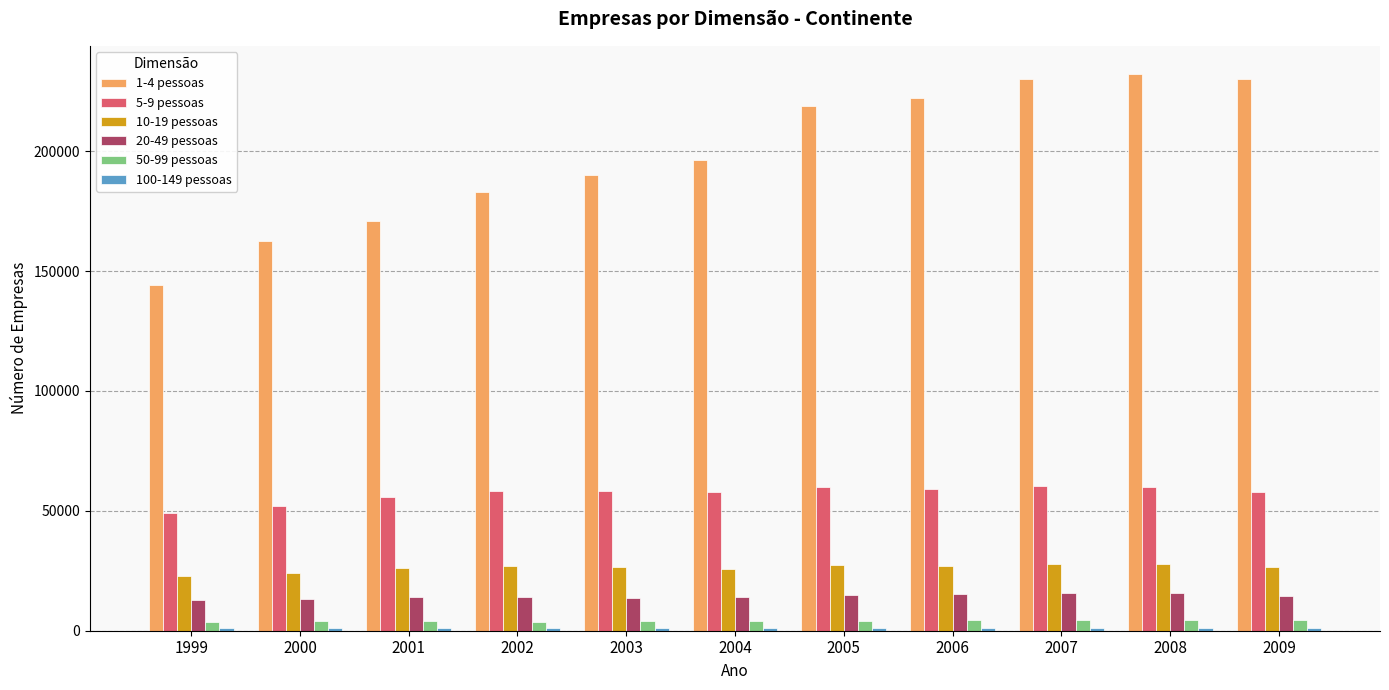

What is the greatest value displayed?

232299